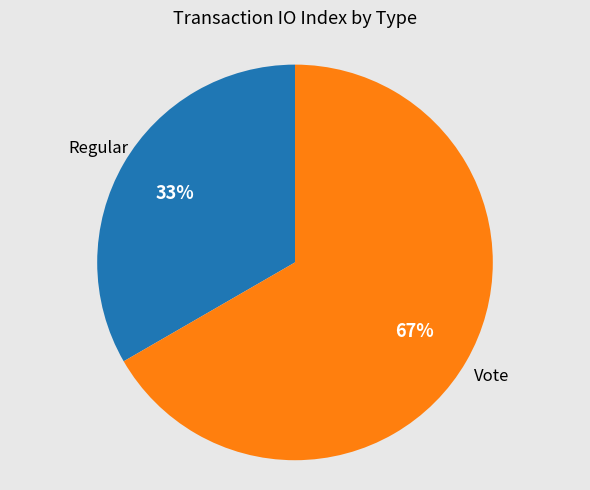

True or false: Regular accounts for 40% of the total.

False